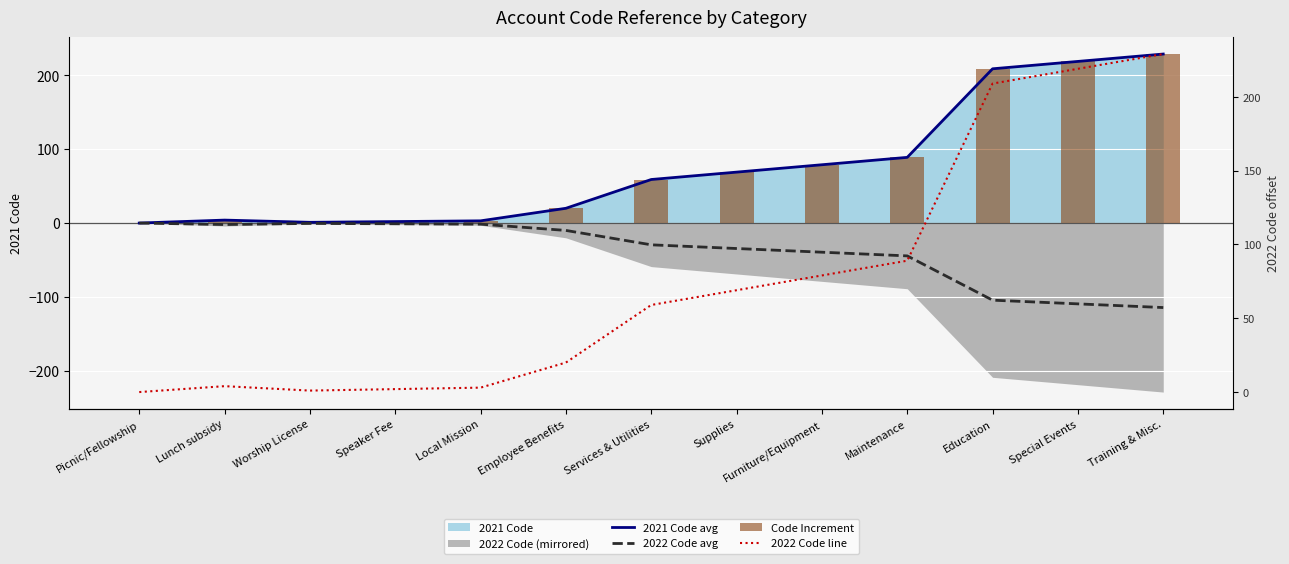

At which label does 2022 Code line first exceed 59?

Supplies